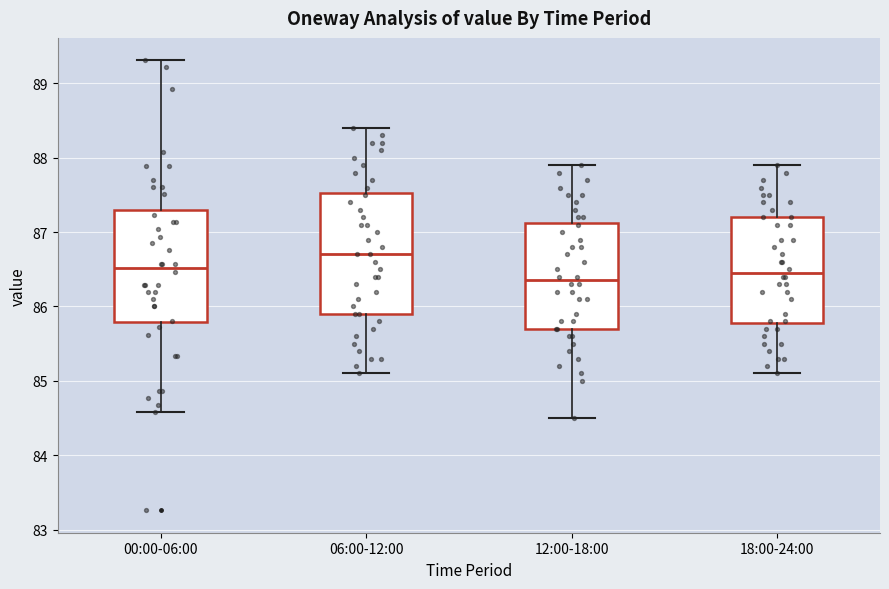

Reading left to right, transcribe this box plot: for each box, give where its median line is, the range the box spans, and where its two whiskers end, as read against the y-axis. The values are not printed on the chart, so give them approximately, as read against the axis.

00:00-06:00: median 86.5, box 85.8 to 87.3, whiskers 84.6 to 89.3
06:00-12:00: median 86.7, box 85.9 to 87.5, whiskers 85.1 to 88.4
12:00-18:00: median 86.4, box 85.7 to 87.1, whiskers 84.5 to 87.9
18:00-24:00: median 86.5, box 85.8 to 87.2, whiskers 85.1 to 87.9